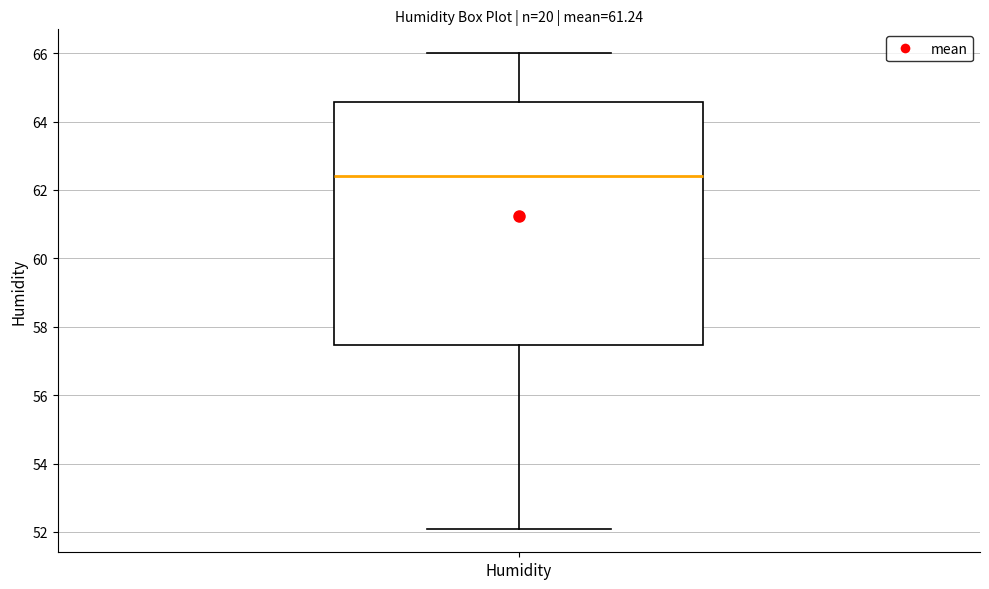

Read this box plot against the y-axis: the position of the median line, the range covered by the box, and the ends of both whiskers. The values are not printed on the chart, so give them approximately, as read against the axis.

median 62.4, box 57.4 to 64.6, whiskers 52.2 to 66.0